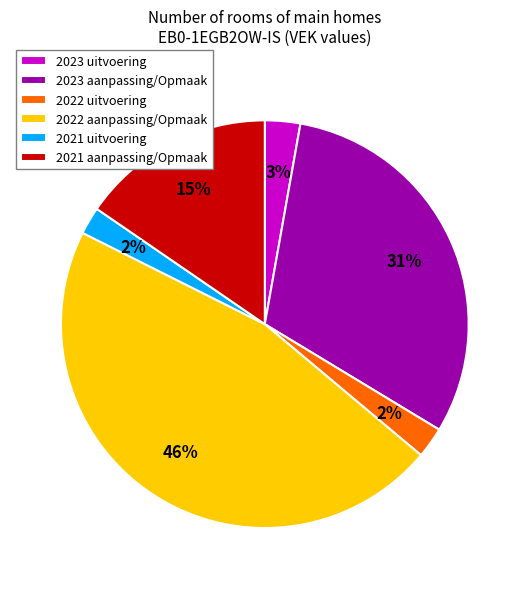

Is 2021 uitvoering the majority of the pie?

No